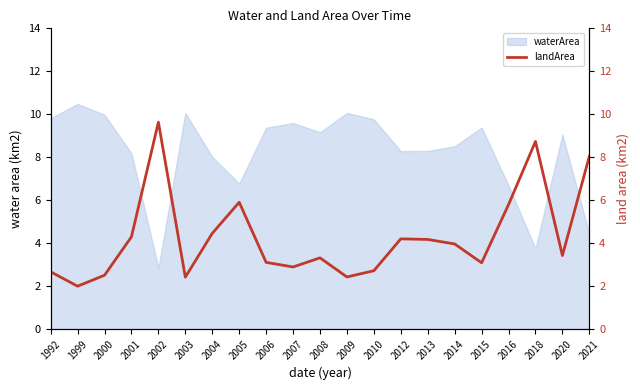

At which label does waterArea reach its minimum?

2002